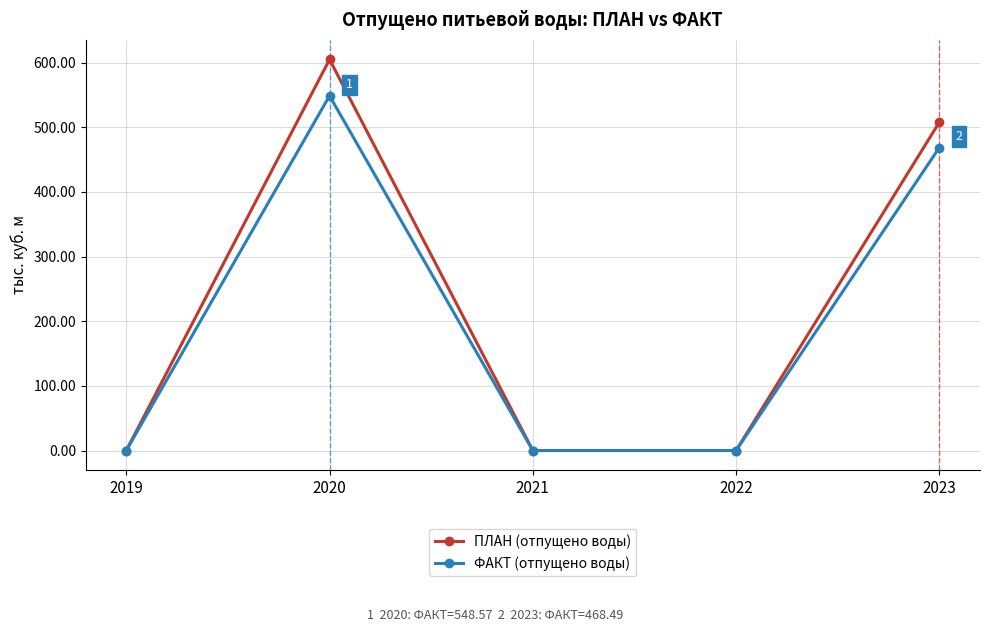

Does the chart display data point markers on the line(s)?

Yes